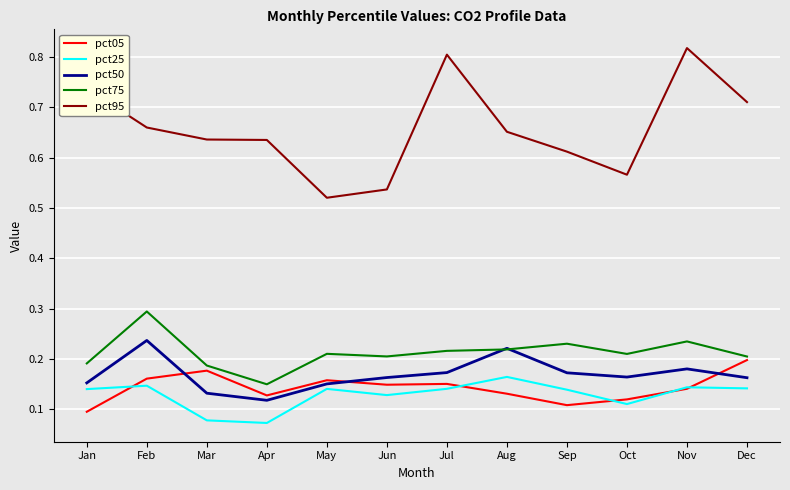

What is the total value across all series at Oct?

1.2